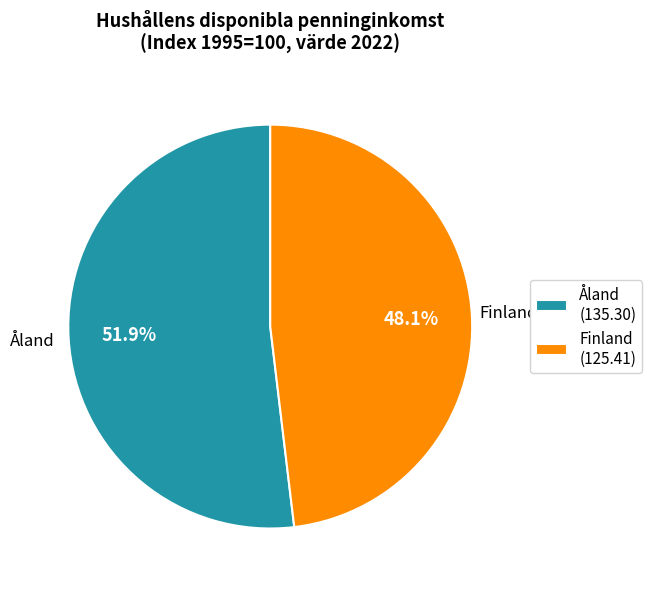

To the nearest percent, what percentage of the pie is Finland?

48%